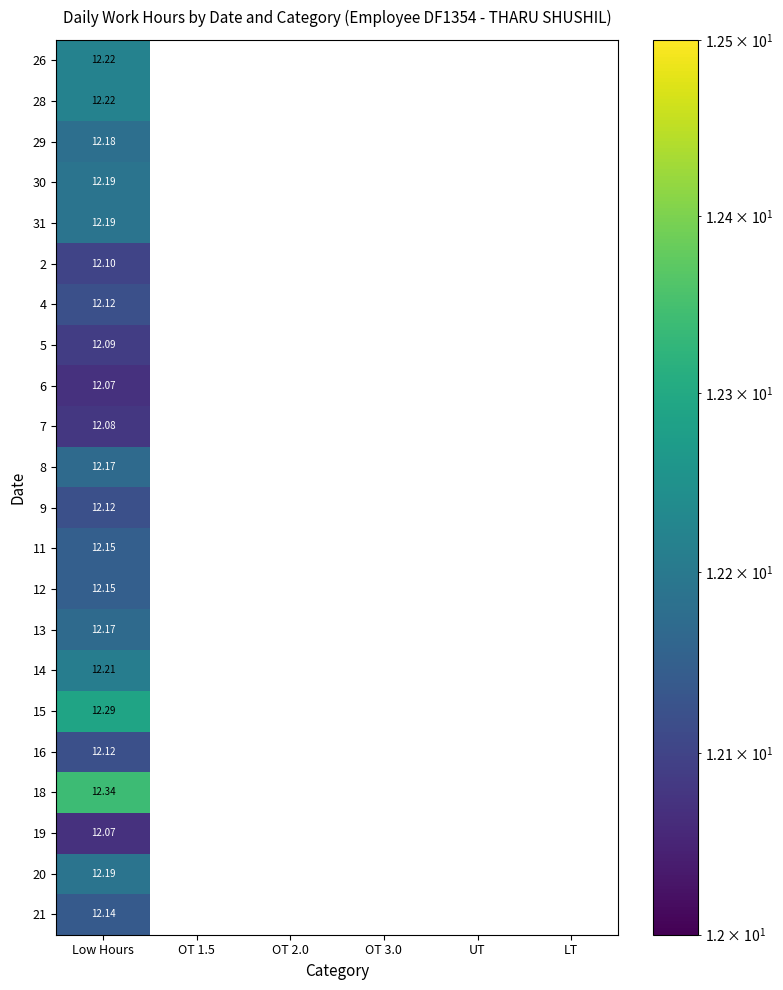

At which category is the sum across all series the highest?

Low Hours